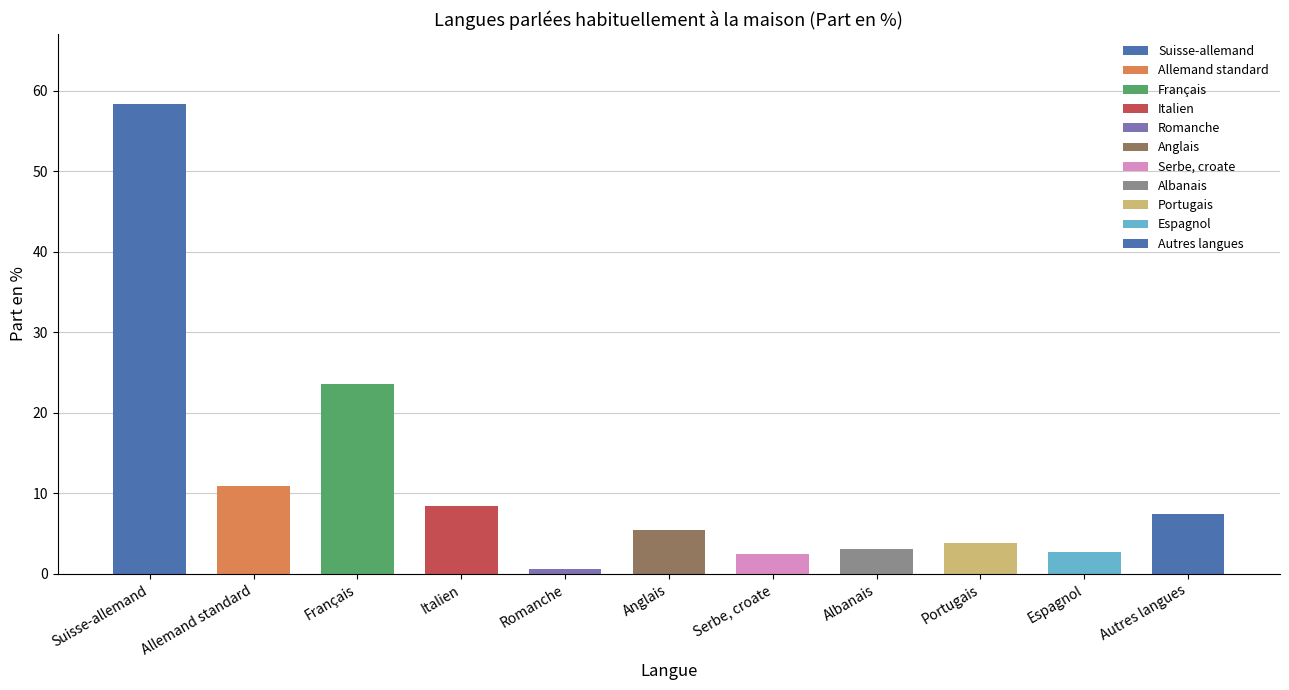

The value at Autres langues is 12.9. True or false?

False